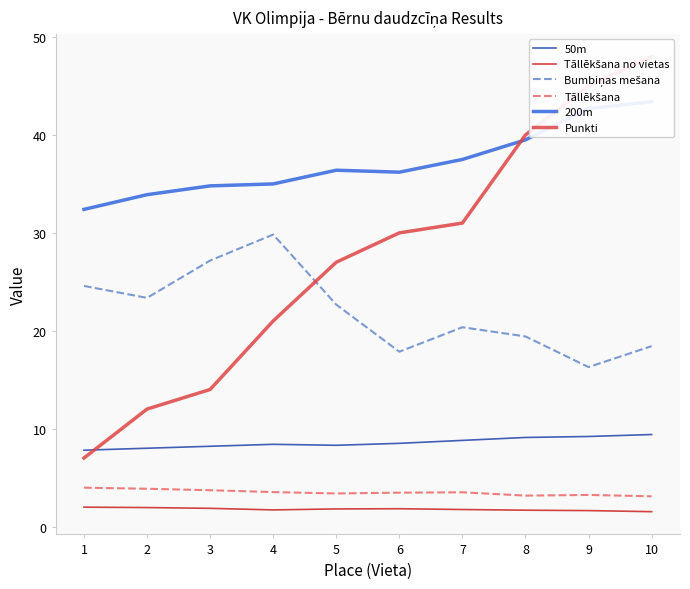

At which category is the sum across all series the highest?

10